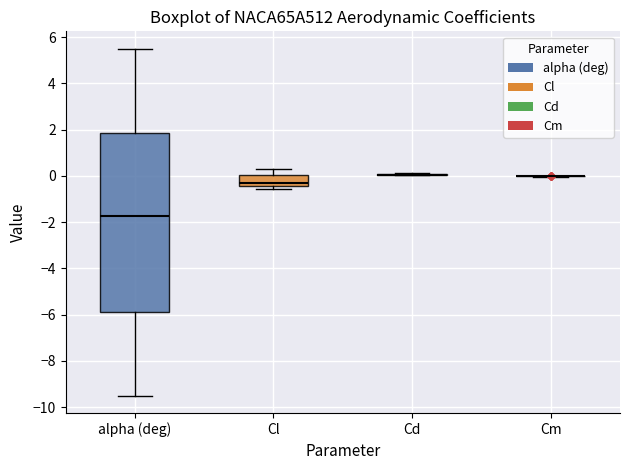

Reading left to right, transcribe this box plot: for each box, give where its median line is, the range the box spans, and where its two whiskers end, as read against the y-axis. The values are not printed on the chart, so give them approximately, as read against the axis.

alpha (deg): median -1.8, box -5.8 to 1.8, whiskers -9.4 to 5.6
Cl: median -0.4 (just above the box's lower edge), box -0.4 to 0.0, whiskers -0.6 to 0.4
Cd: box collapsed to a line at 0.0, whiskers 0.0 to 0.2
Cm: box collapsed to a line at 0.0, whiskers 0.0 to 0.0